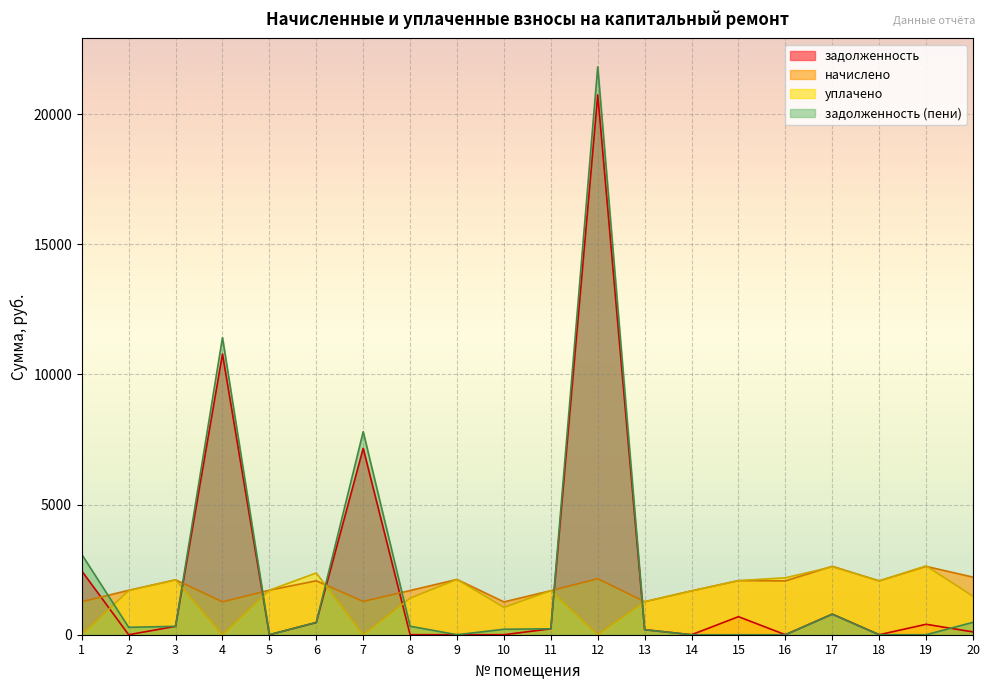

Where is начислено nearest to the value 1945?

16